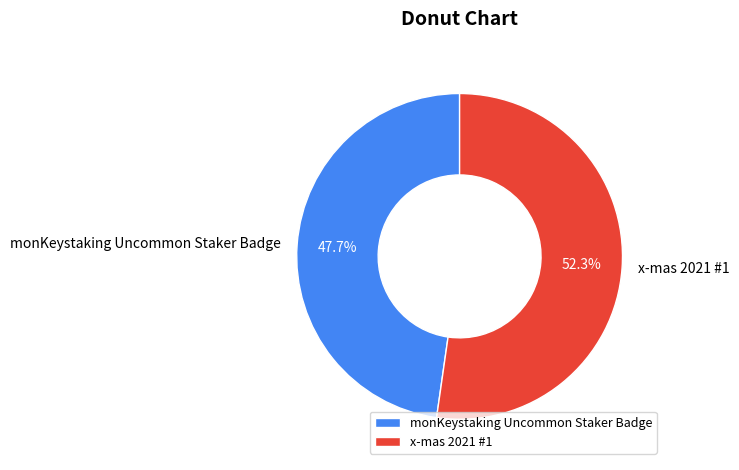

Which category has the smallest portion of the pie?

monKeystaking Uncommon Staker Badge